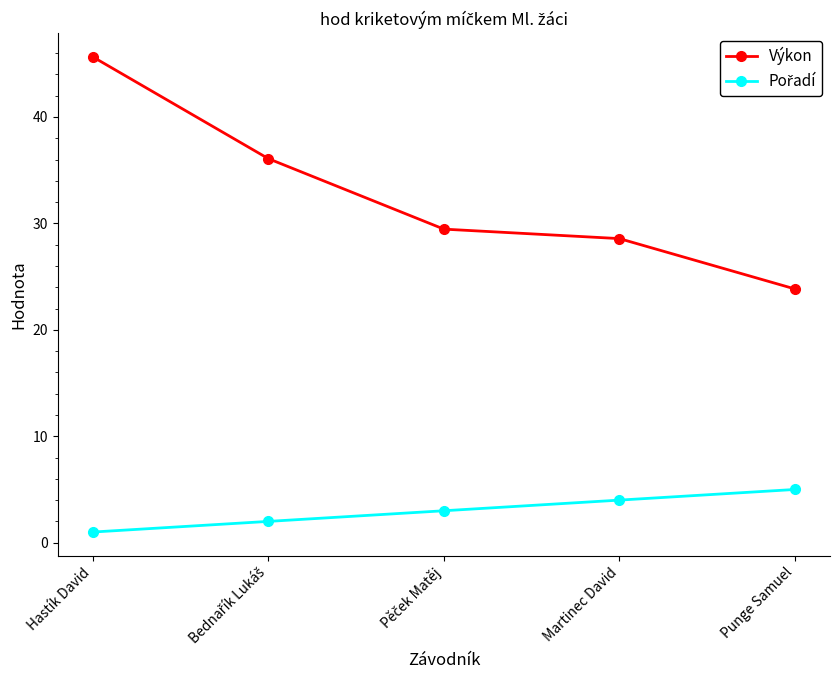

Which series has the largest range (max minus min)?

Výkon